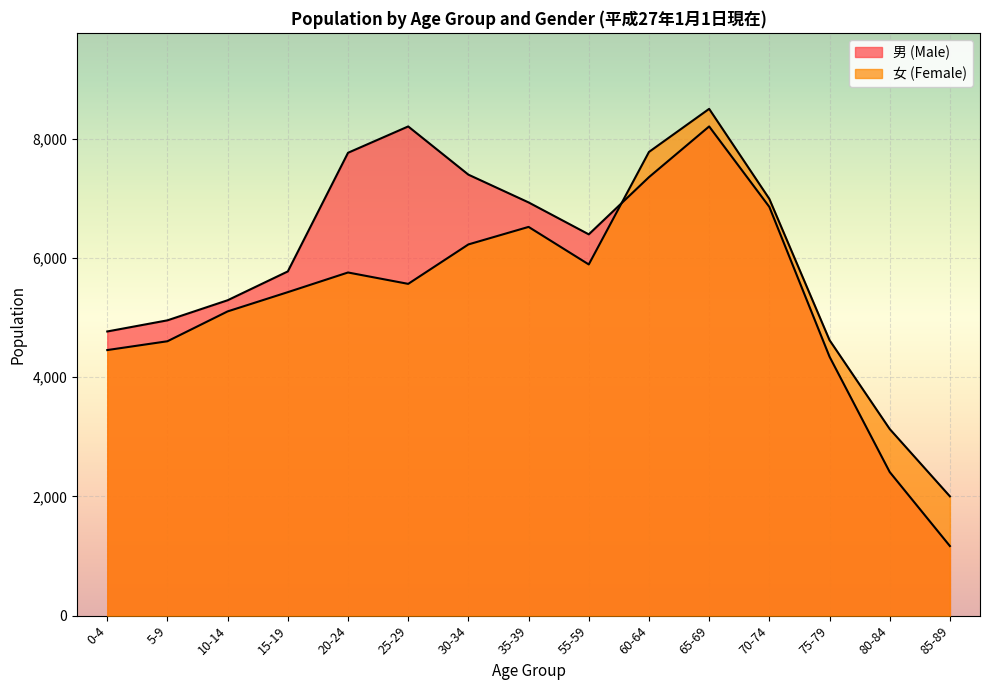

True or false: 女 (Female) has more than 0 interior local peaks.

True